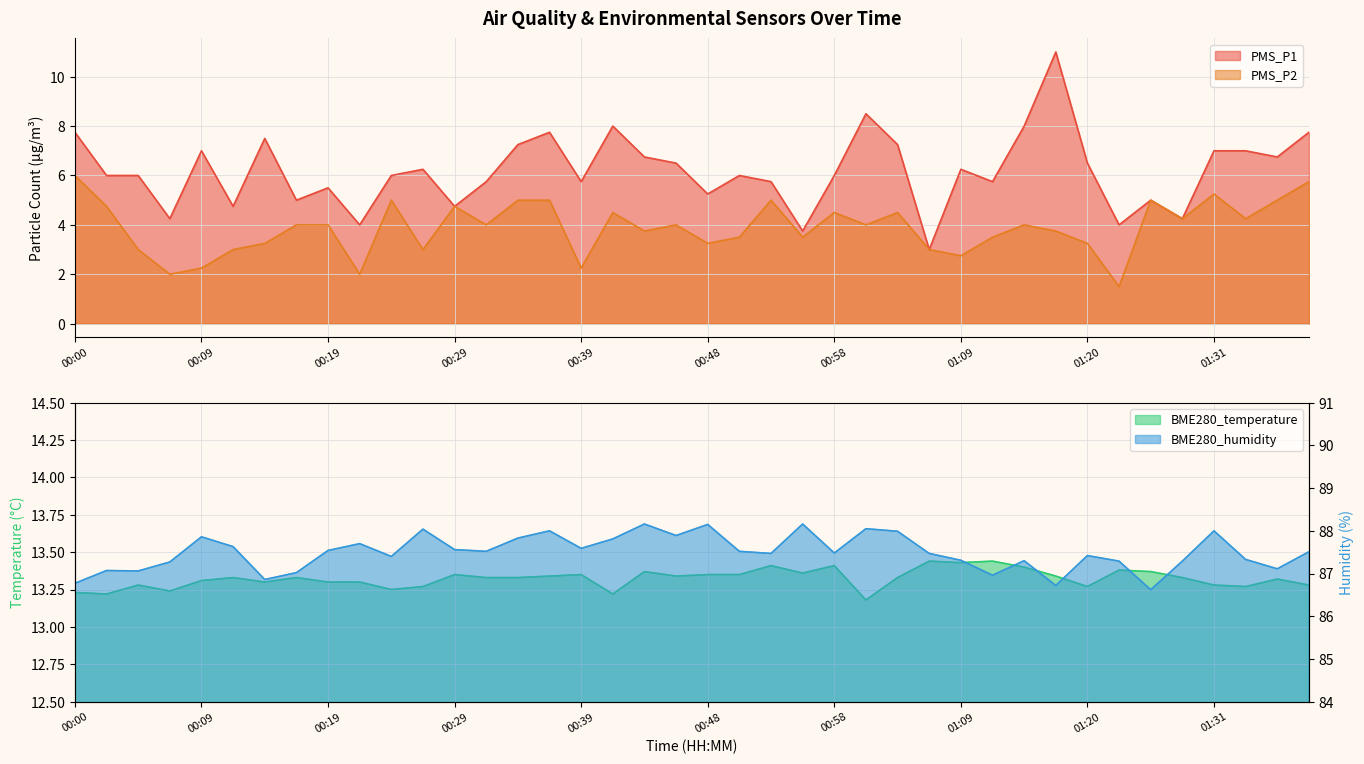

True or false: PMS_P1 has a value of 7.5 at 00:14.

True